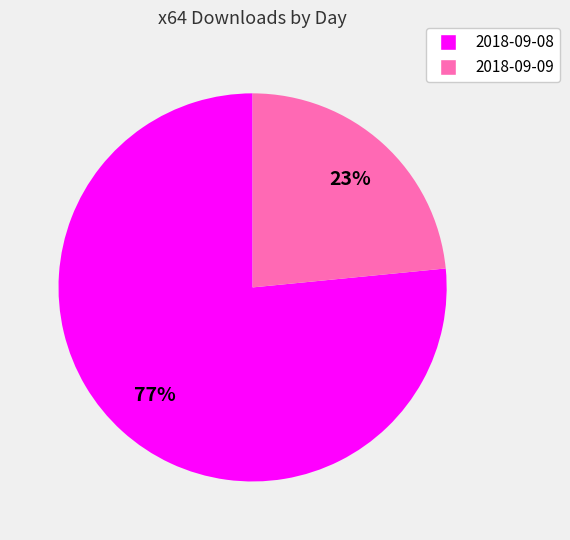

To the nearest percent, what portion does 2018-09-08 represent?

77%